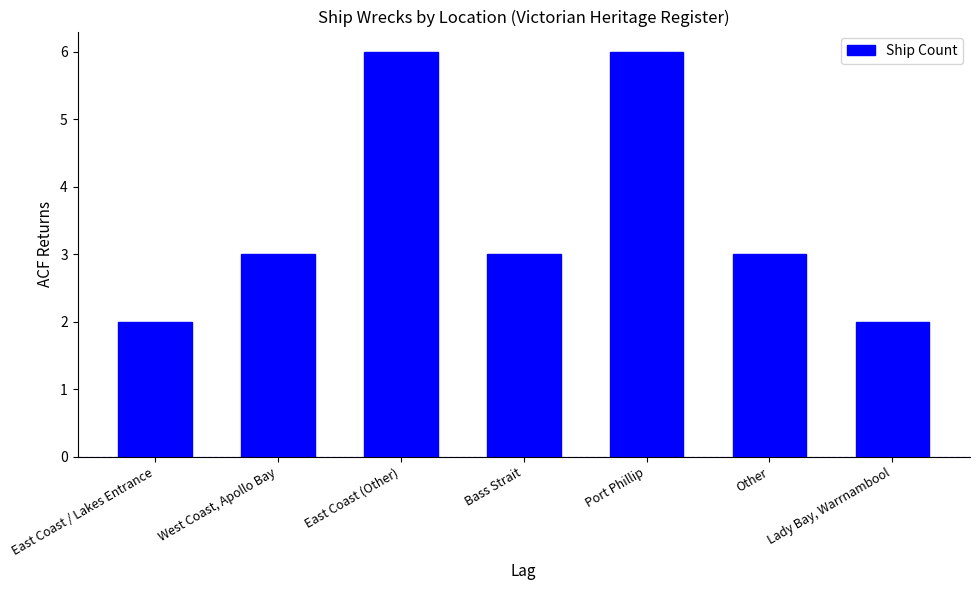

How many data points does each series have?

7